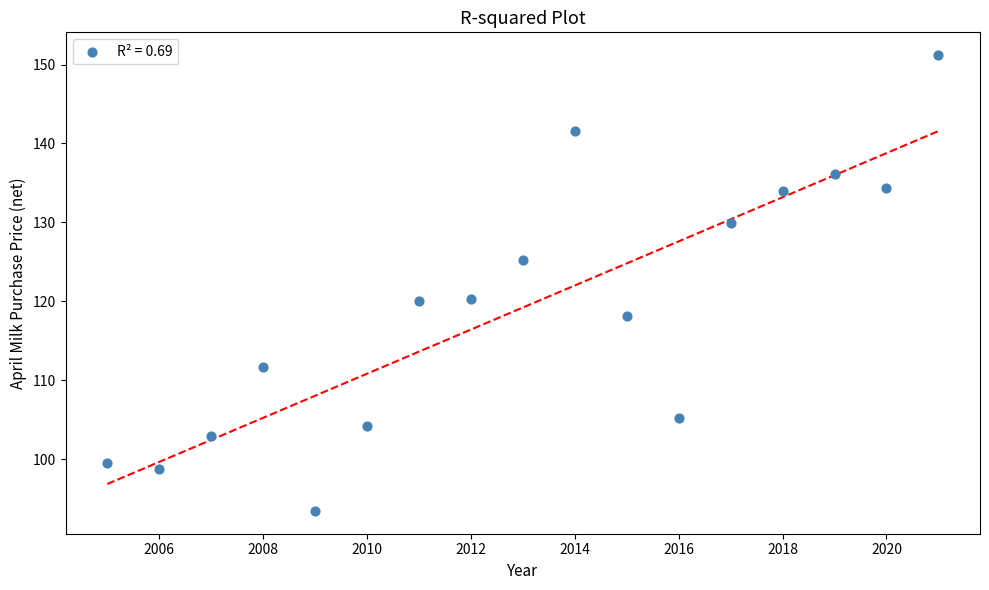

What is the range of Y values (max minus min)?

57.8